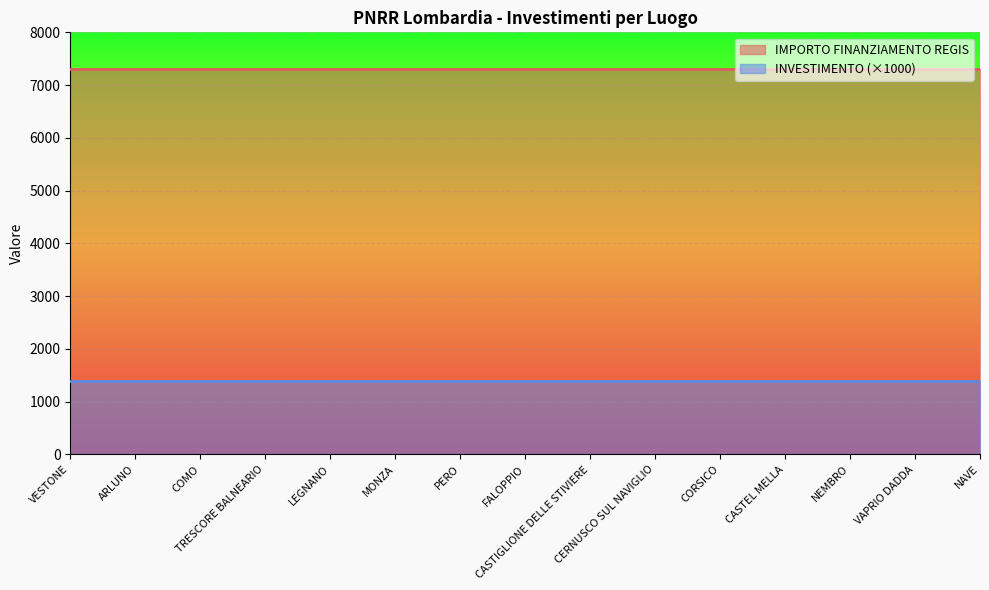

Rank the series at COMO from lowest to highest value.

INVESTIMENTO (×1000), IMPORTO FINANZIAMENTO REGIS